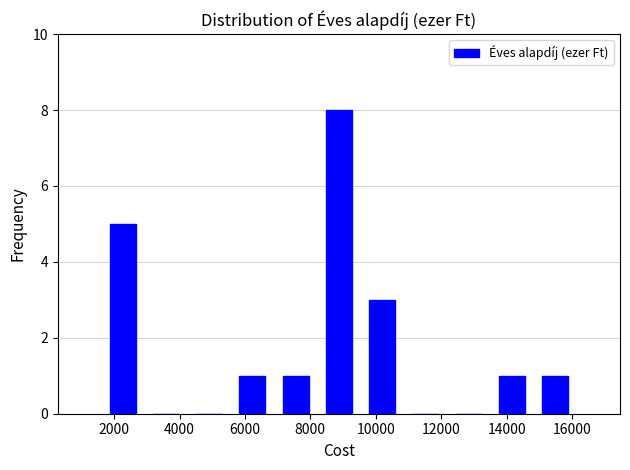

What is the sum of all values?

20